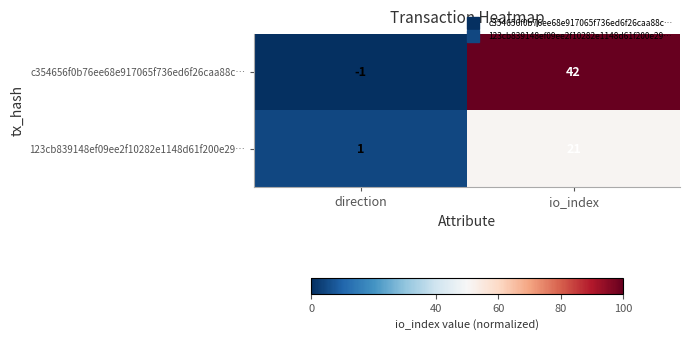

What is the total value across all series at direction?

0